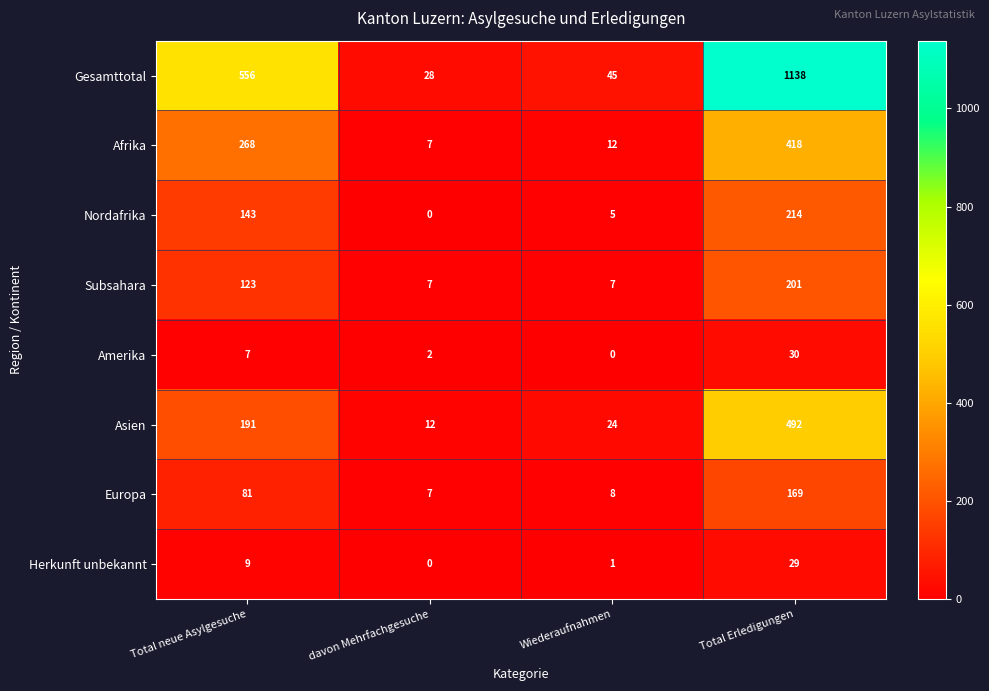

What is the sum of all Nordafrika values?

362